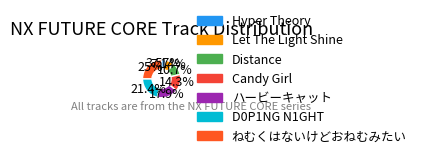

Does D0P1NG N1GHT represent more than half of the total?

No